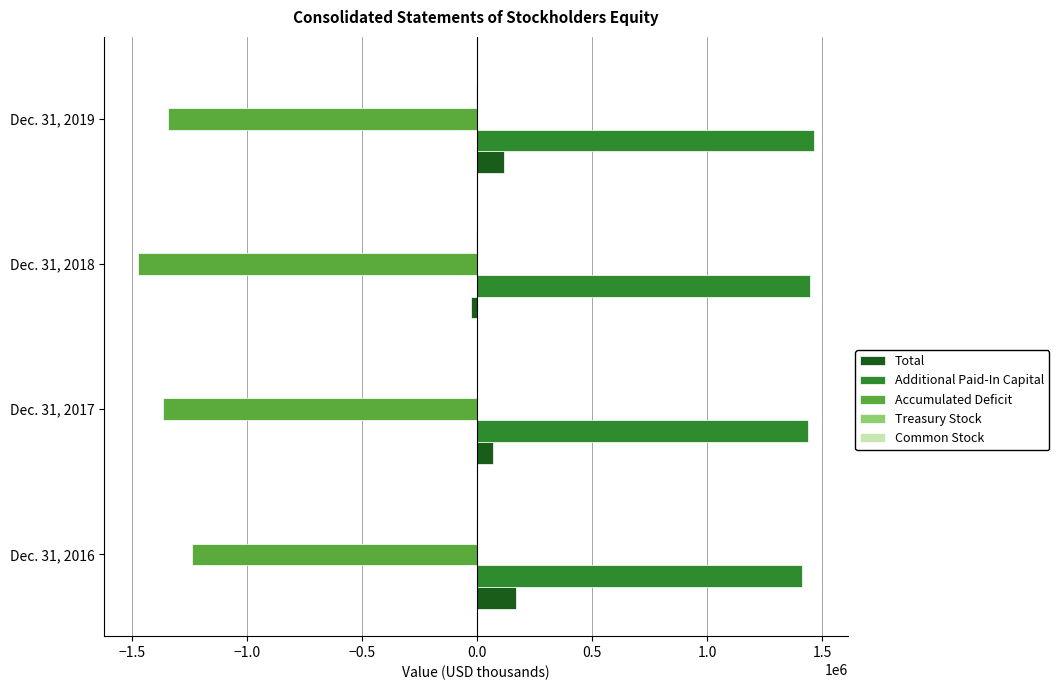

What is the maximum value for Total?

167507